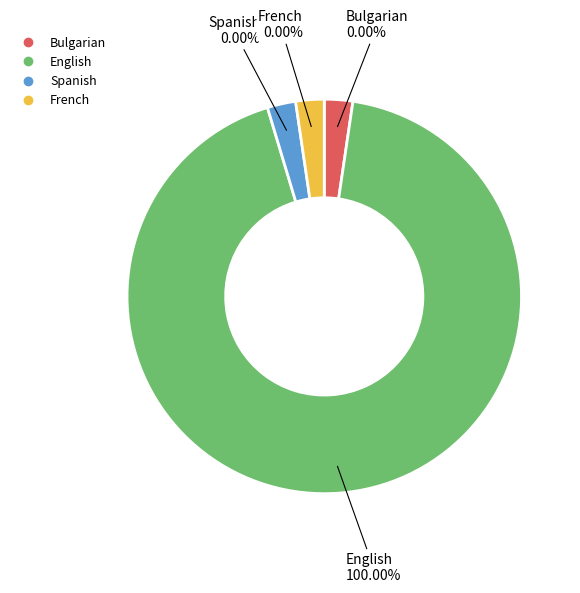

Is there any slice that represents more than half of the pie?

Yes